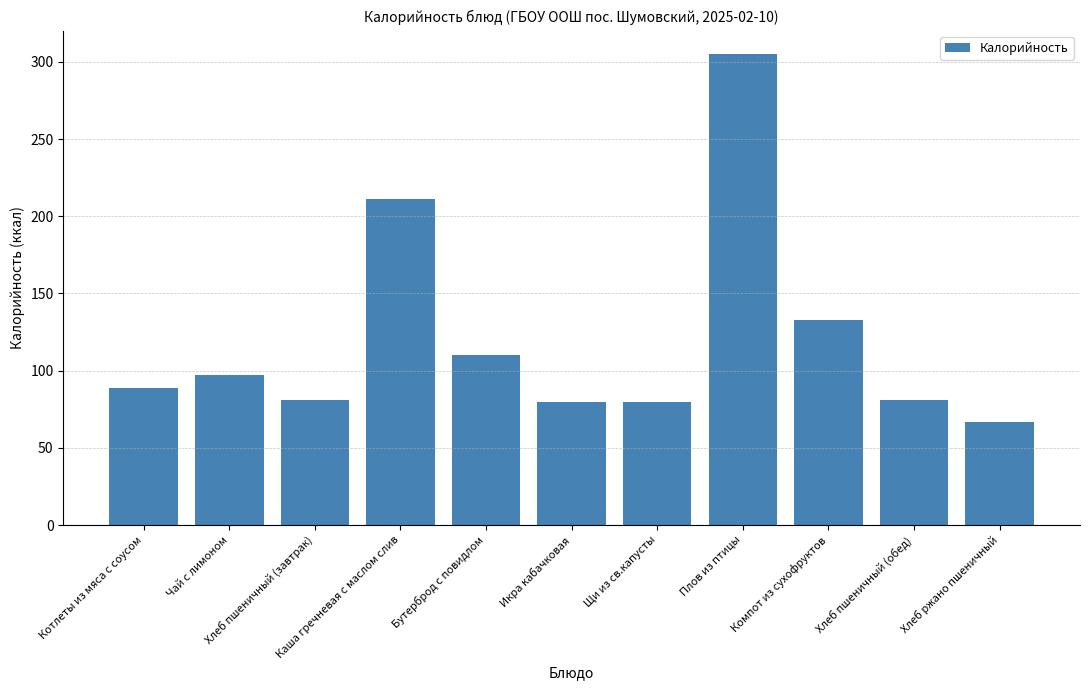

What is the value of the 8th bar from the left?

305